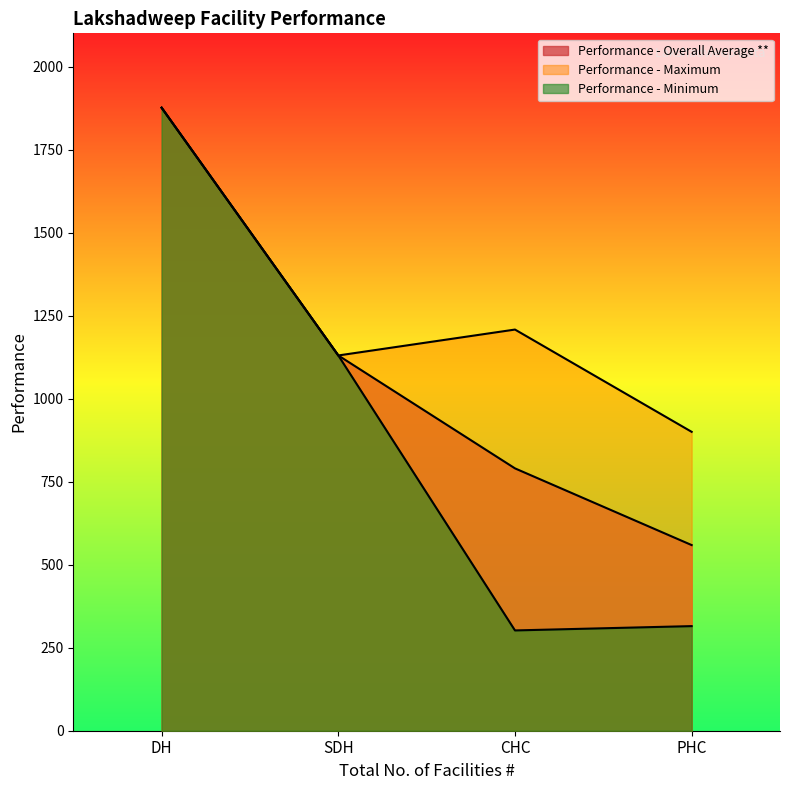

True or false: Performance - Minimum and Performance - Overall Average ** intersect in this chart.

False